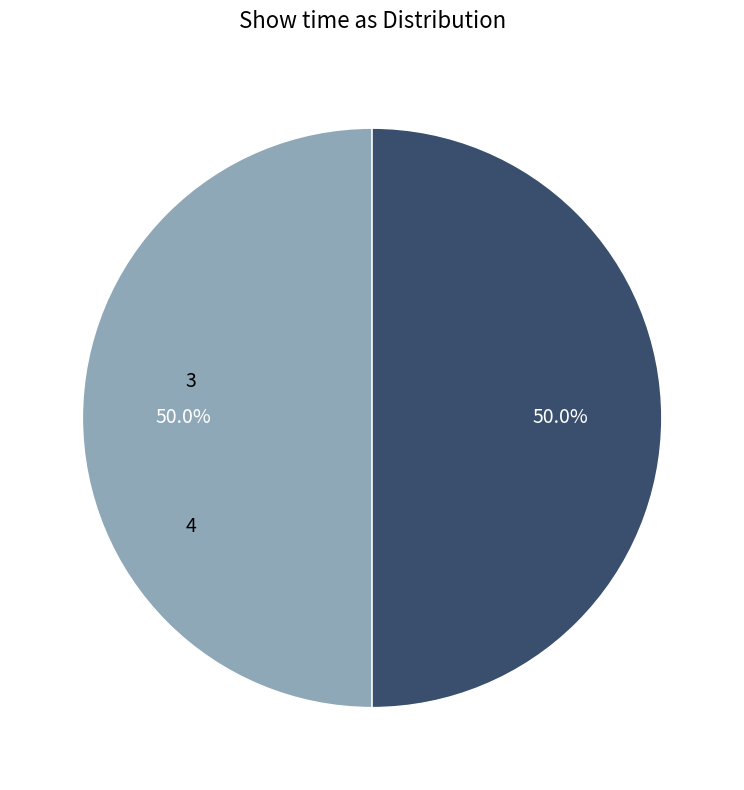

What percentage do 3 and 4 together represent?

100.0%